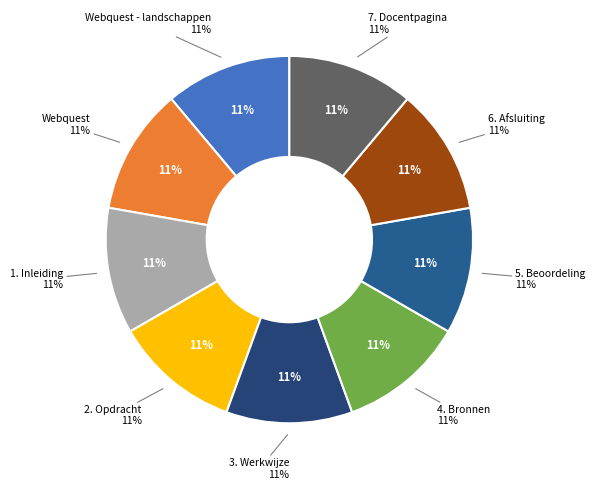

How many segments does this pie chart have?

9